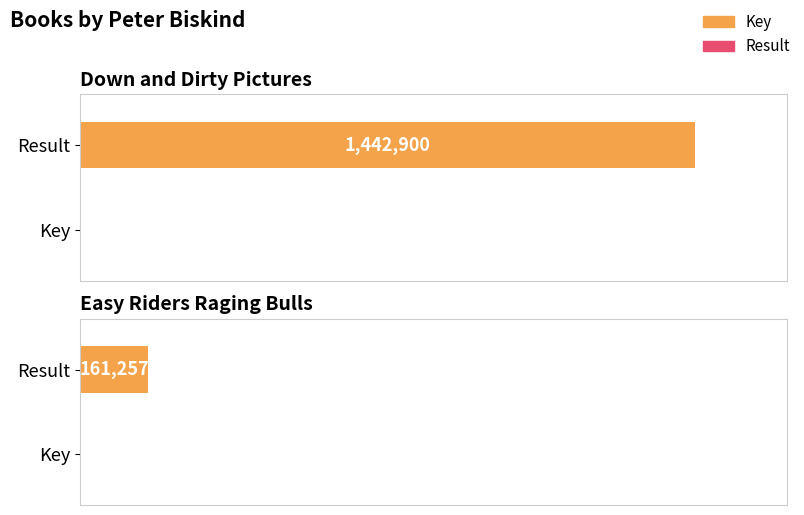

What is the value of the Key bar at the 1st from the left?

1442900